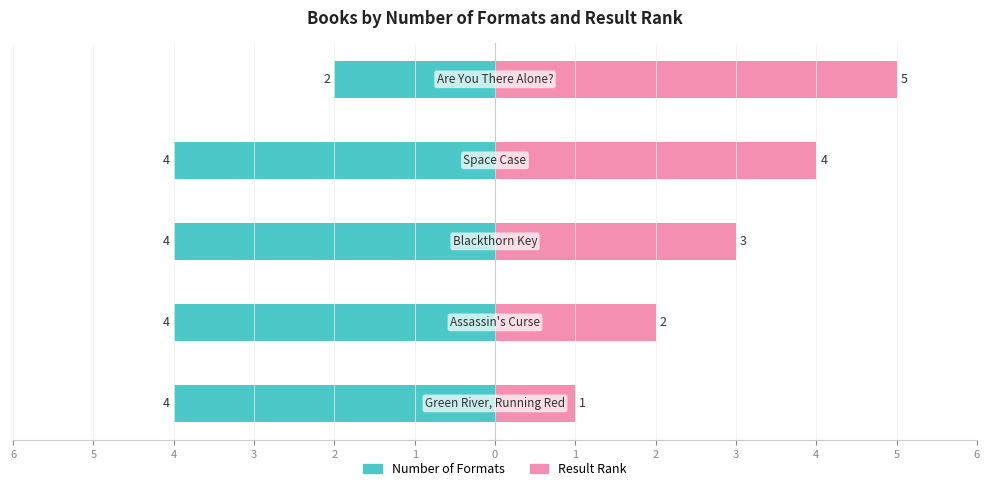

Reading left to right, extract all data points from this chart.

Number of Formats: -4	-4	-4	-4	-2
Result Rank: 1	2	3	4	5